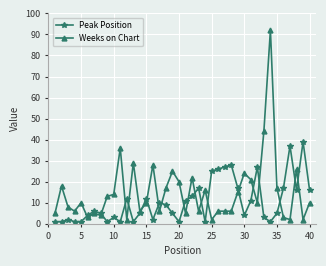

What is the greatest value displayed?

92